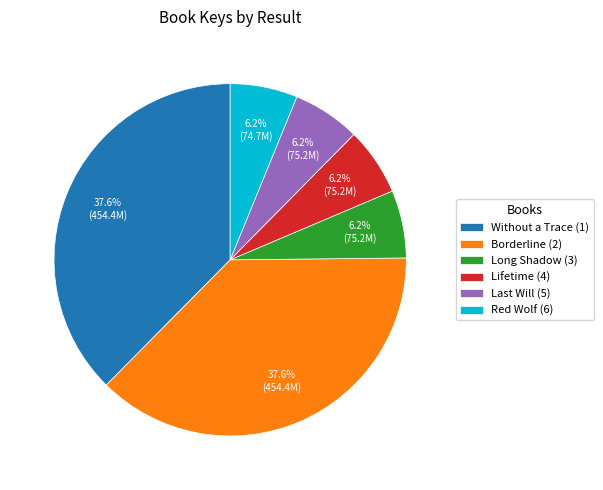

What percentage is NOT represented by Long Shadow (3)?

93.8%